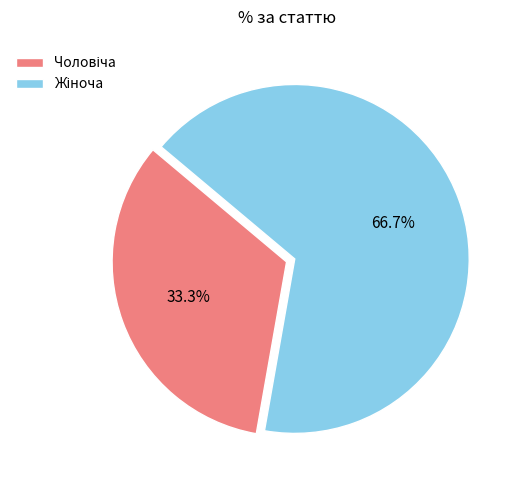

Does any single category account for the majority?

Yes